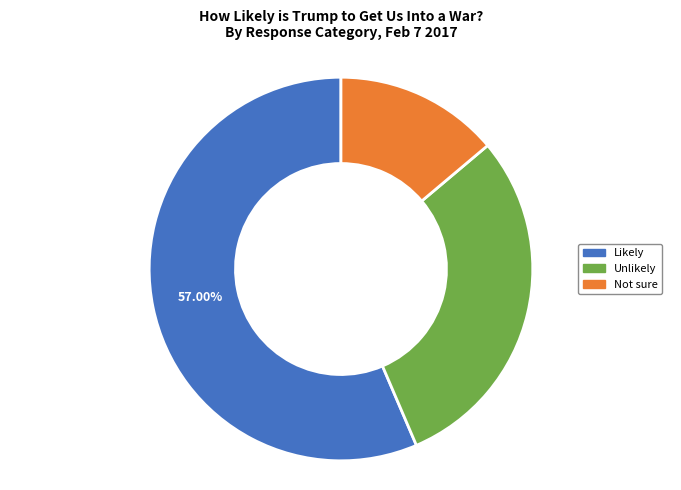

How many slices are in this pie chart?

3